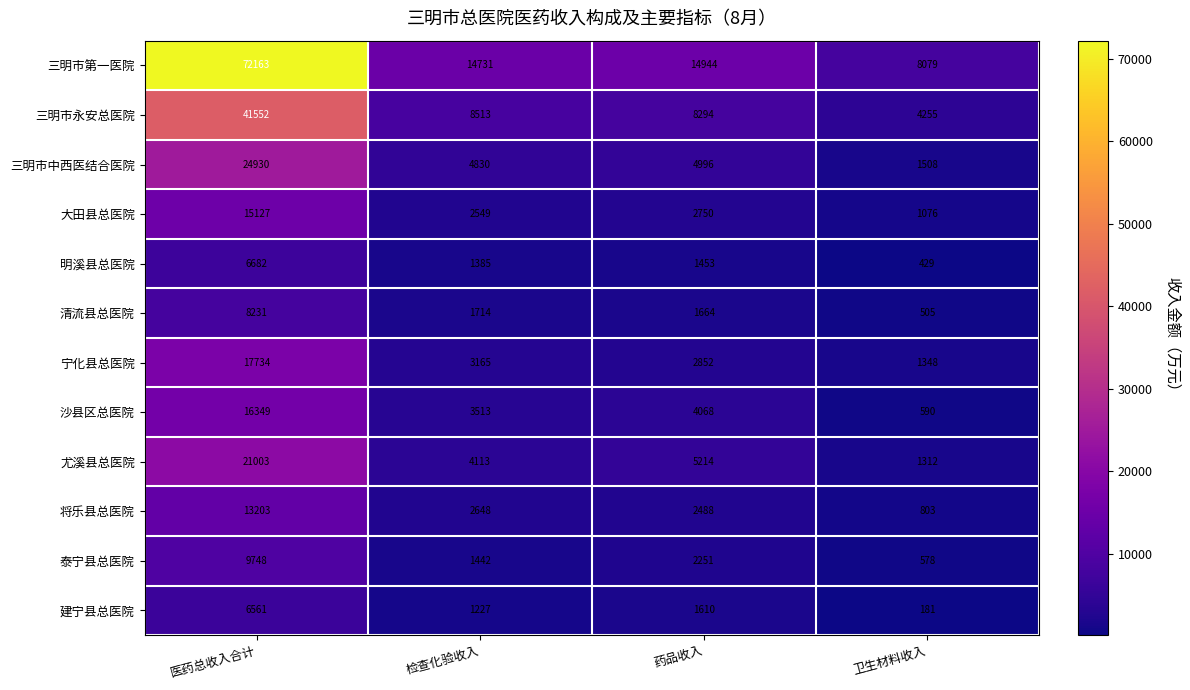

Which series has the widest spread of values?

三明市第一医院